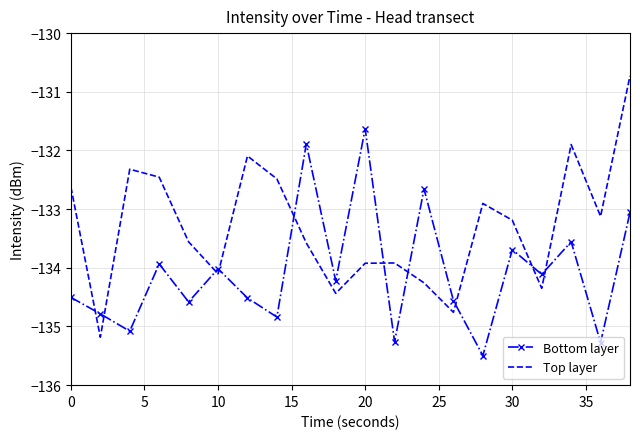

Which series has the largest range (max minus min)?

Top layer